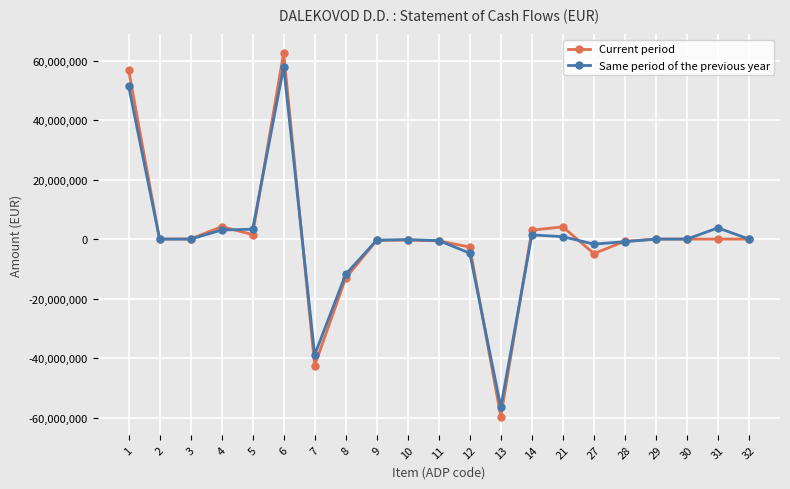

What is the value of the Same period of the previous year point at the 10th from the left?

-182300